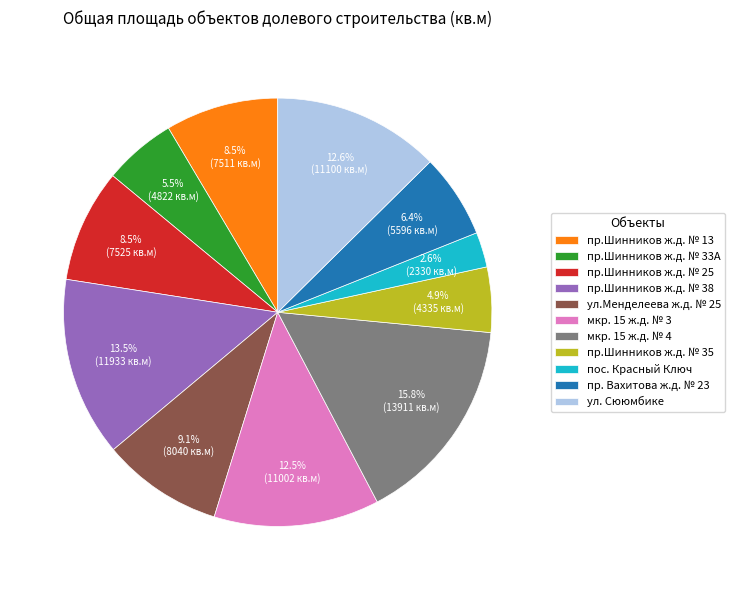

How many slices are in this pie chart?

11